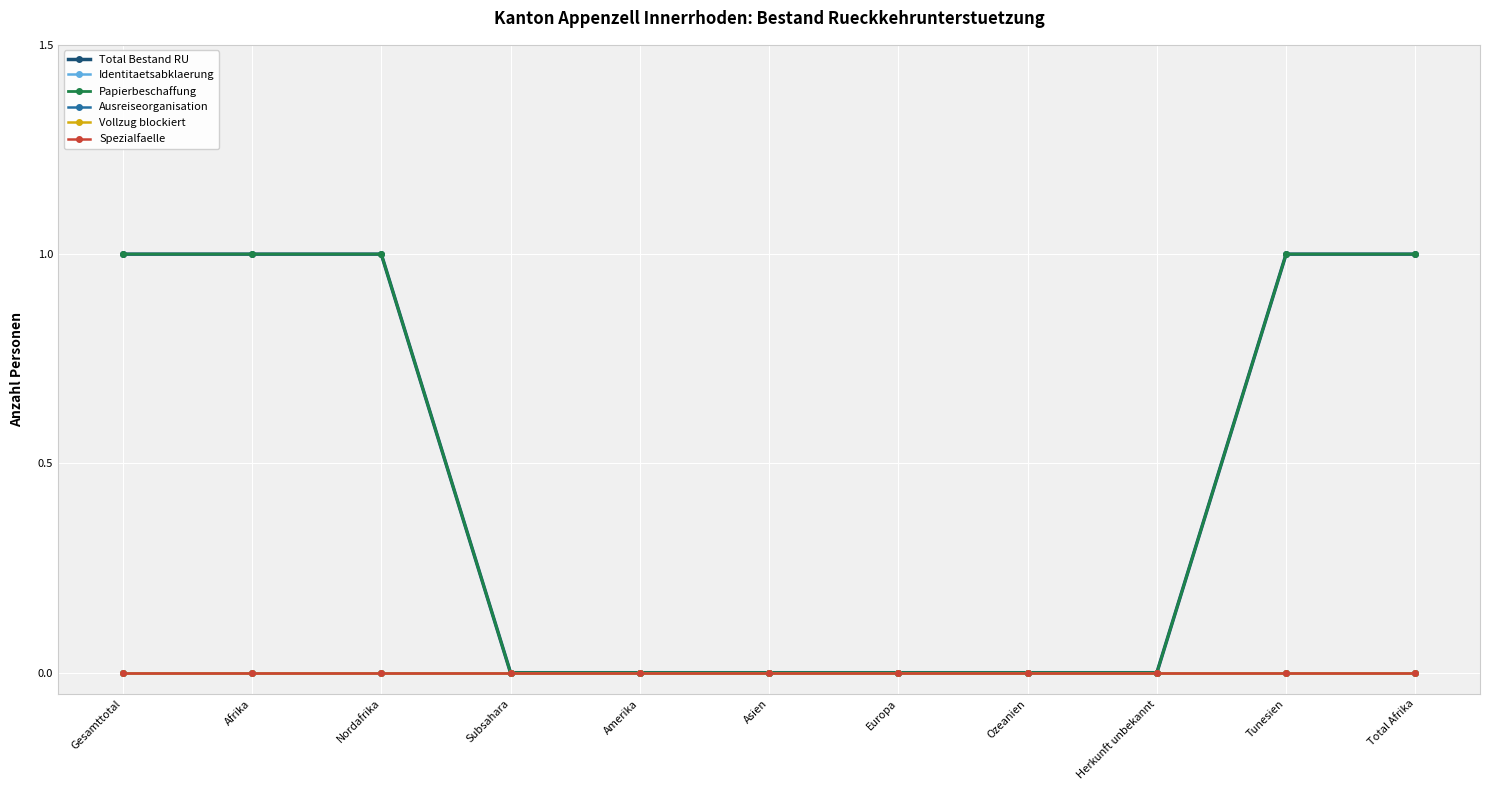

True or false: Total Bestand RU and Papierbeschaffung intersect in this chart.

False